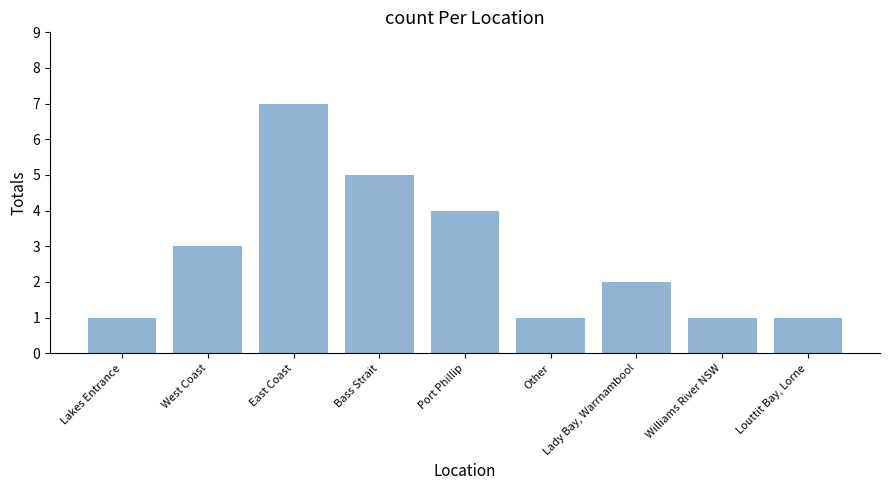

Reading left to right, list all the values displayed in this chart.

1	3	7	5	4	1	2	1	1